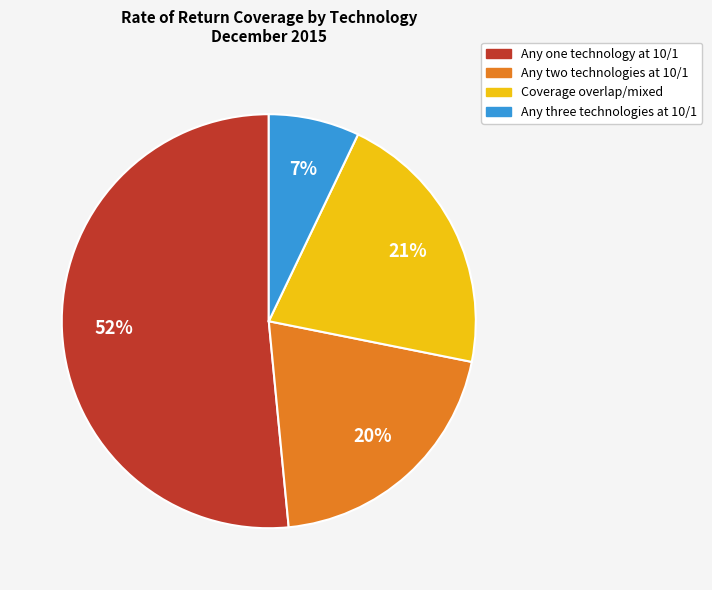

To the nearest percent, what is the combined percentage of Any two technologies at 10/1 and Any one technology at 10/1?

72%